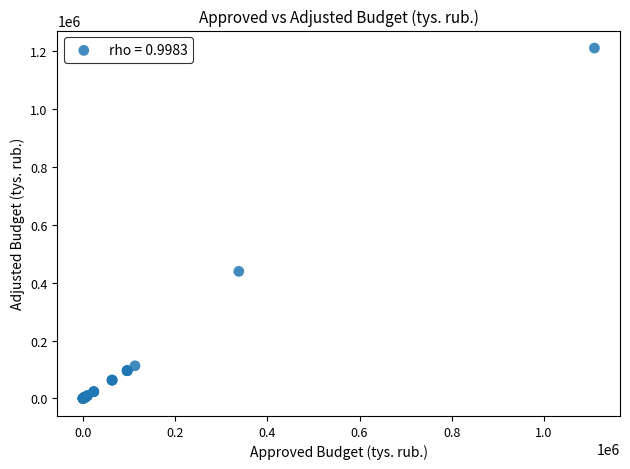

What Y value in the scatter plot is closest to 605234?

438953.1